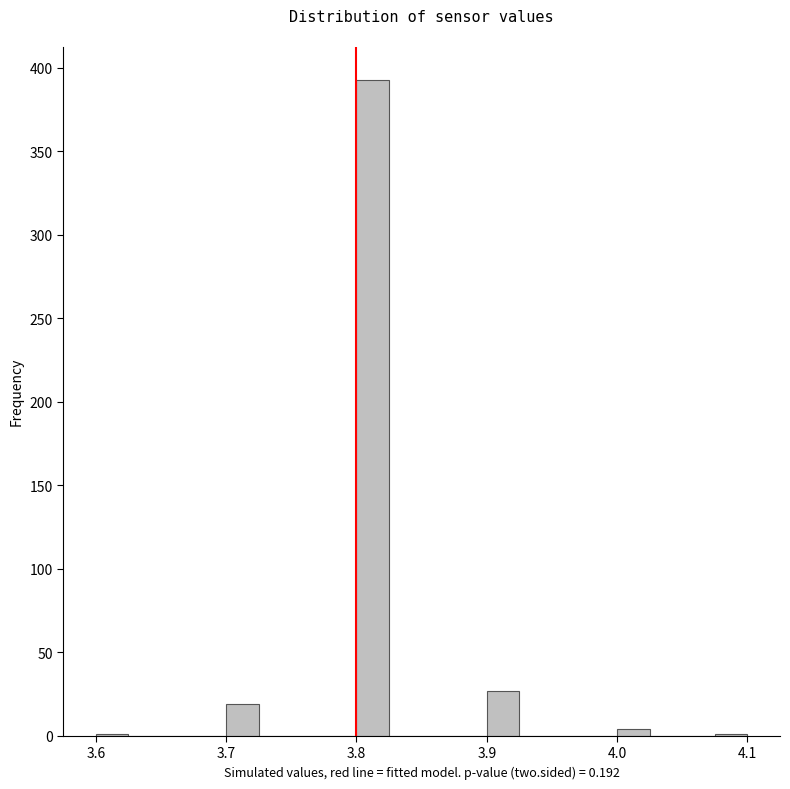

Around what value on the x-axis is the tallest bar? Give the approximate position of its centre, as read against the axis.

3.81